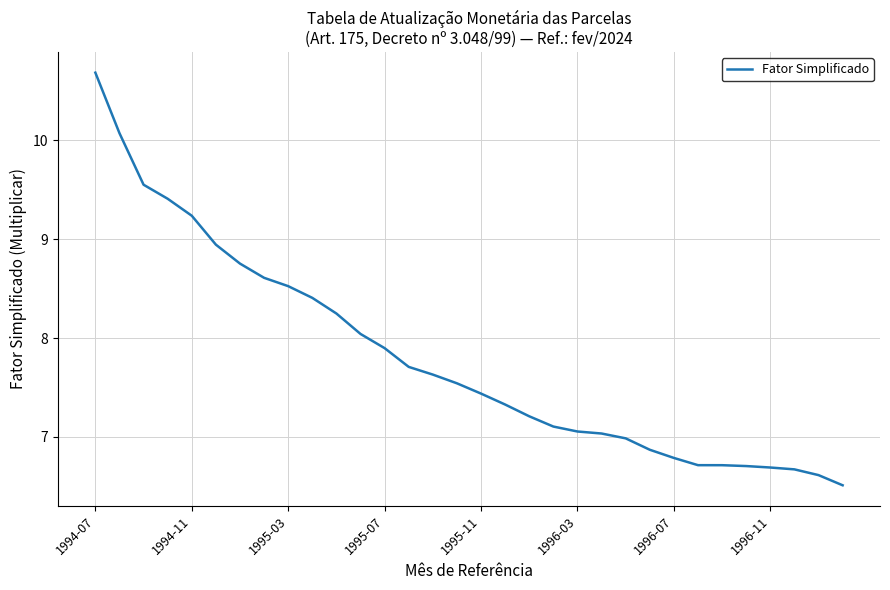

What is the sum of all values?

249.7